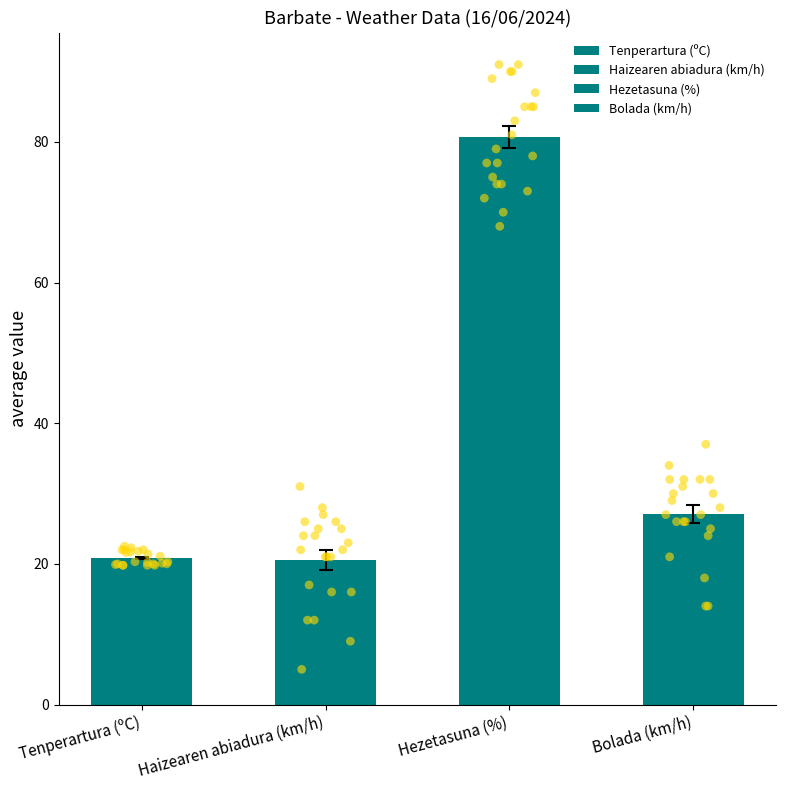

Is the value of Bolada (km/h) at 20:00 greater than the value of Tenperartura (ºC) at 14:00?

Yes